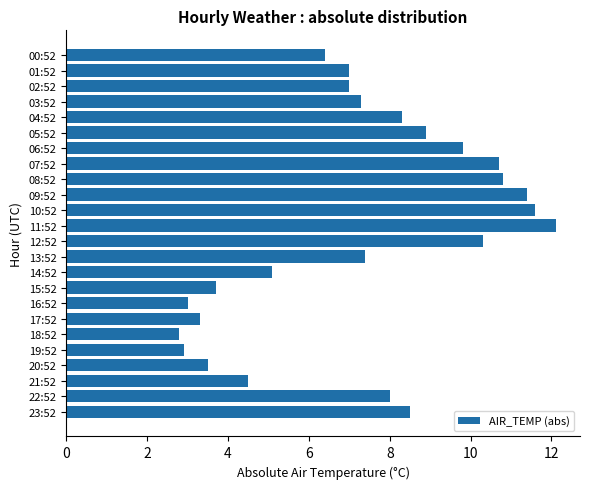

Reading top to bottom, extract all data points from this chart.

00:52=6.4	01:52=7.0	02:52=7.0	03:52=7.3	04:52=8.3	05:52=8.9	06:52=9.8	07:52=10.7	08:52=10.8	09:52=11.4	10:52=11.6	11:52=12.1	12:52=10.3	13:52=7.4	14:52=5.1	15:52=3.7	16:52=3.0	17:52=3.3	18:52=2.8	19:52=2.9	20:52=3.5	21:52=4.5	22:52=8.0	23:52=8.5